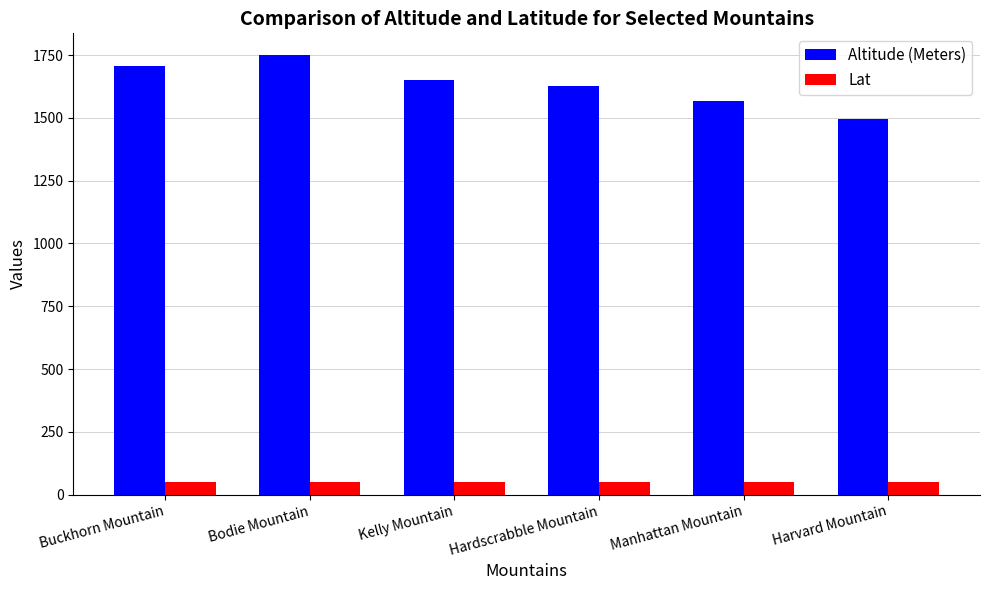

What is the difference between the Lat values at Buckhorn Mountain and Bodie Mountain?

0.1